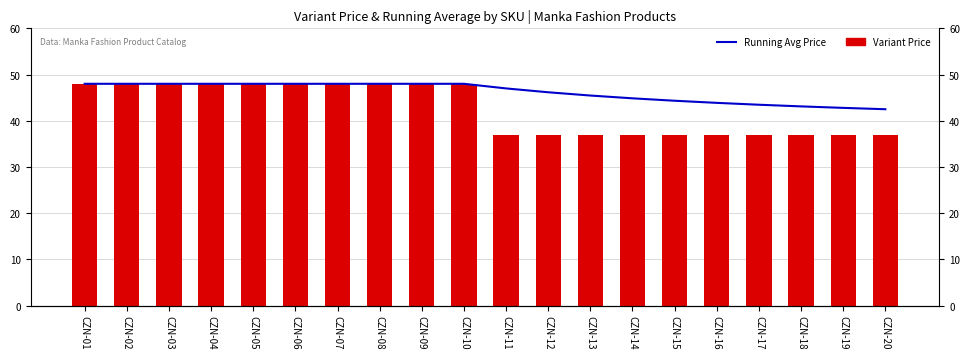

What is the difference between the maximum and second lowest values in the Variant Price series?

11.0